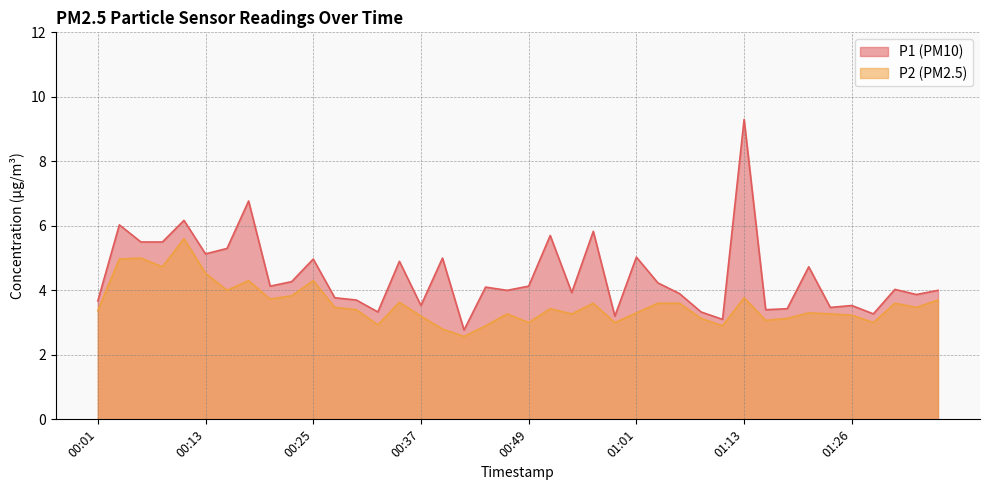

What is the sum of all P1 values?

177.9